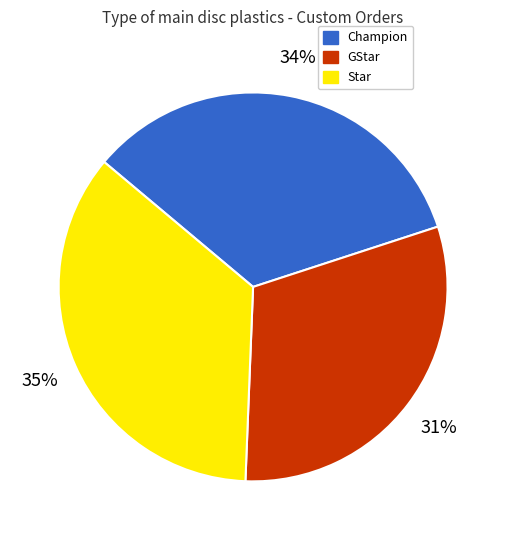

What percentage is the GStar slice, to the nearest percent?

31%